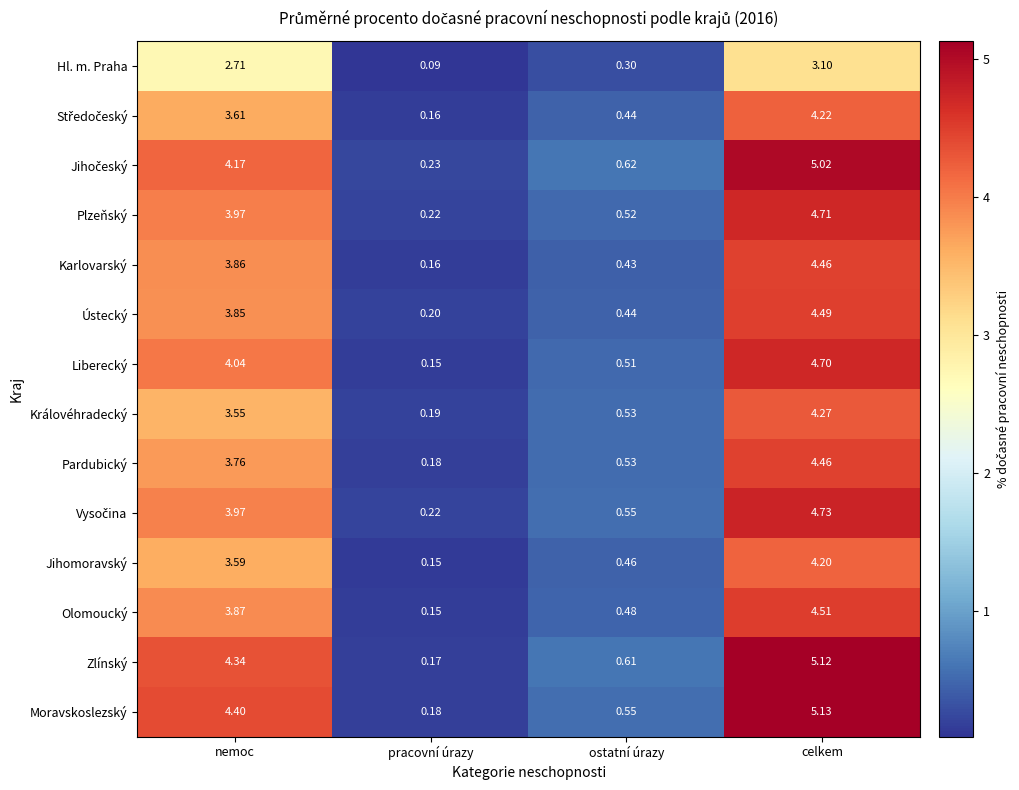

At which label does Pardubický first exceed 3?

nemoc